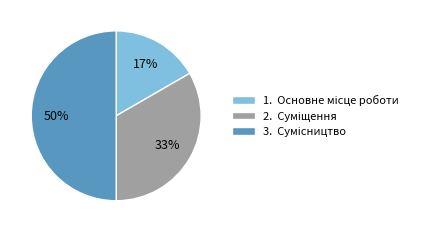

Count the number of slices in the pie.

3